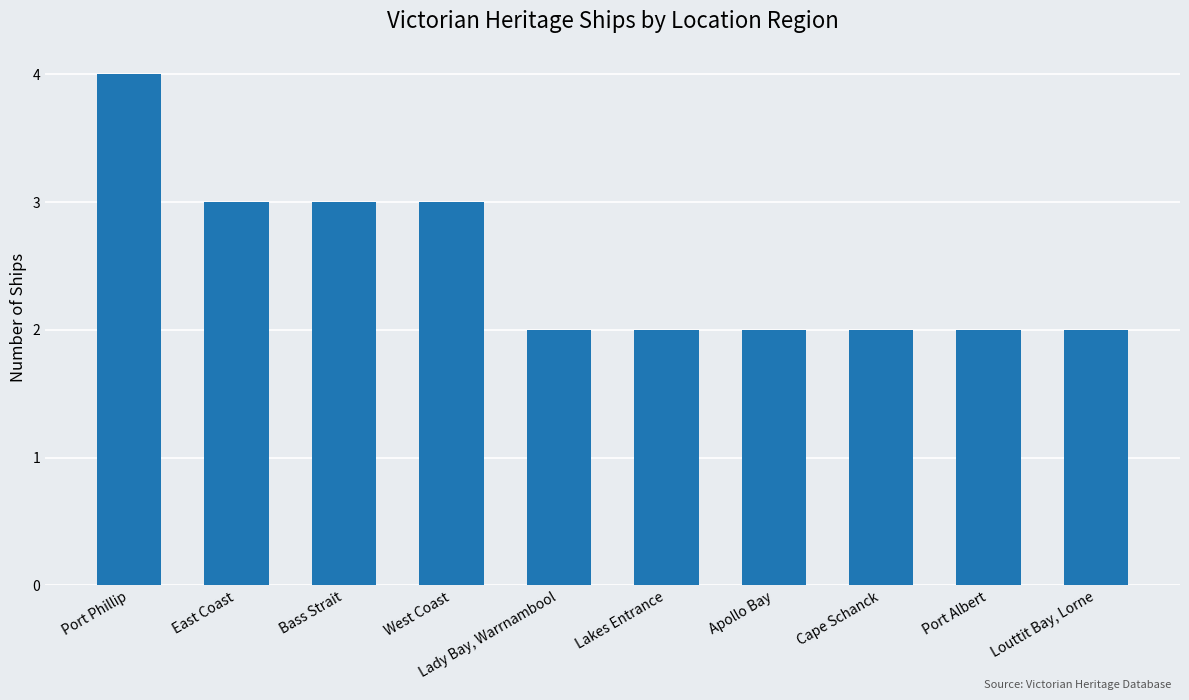

What is the sum of all values?

25